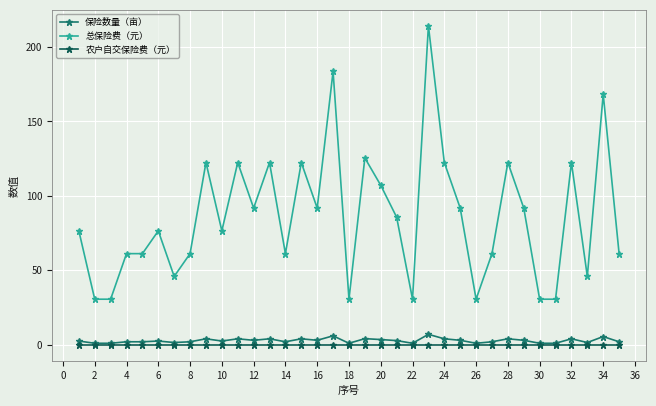

True or false: 保险数量（亩） has more than 2 points higher than both neighbors.

True